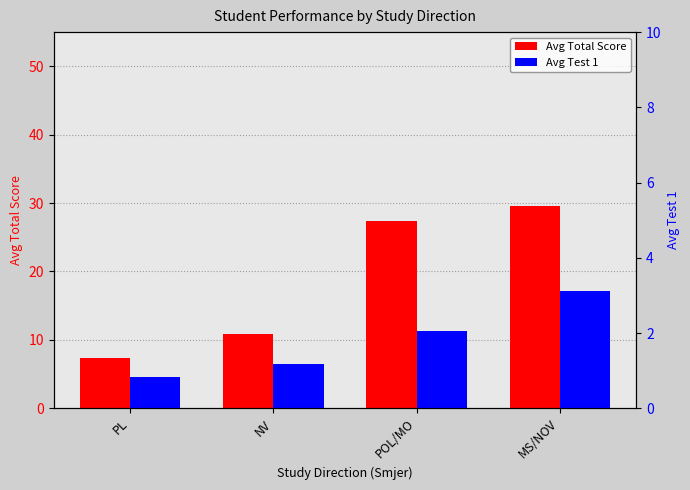

What is the difference between the maximum and minimum values in the Avg Total Score series?

22.3